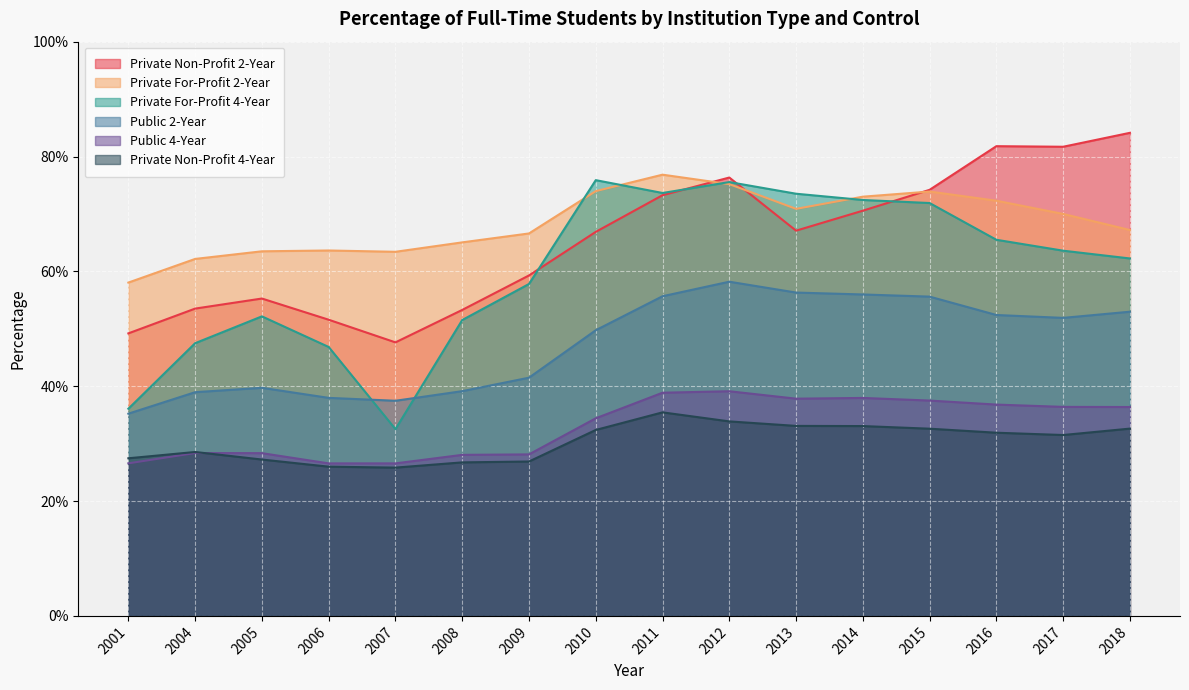

What is the lowest value of the Private For-Profit 2-Year series?

0.6